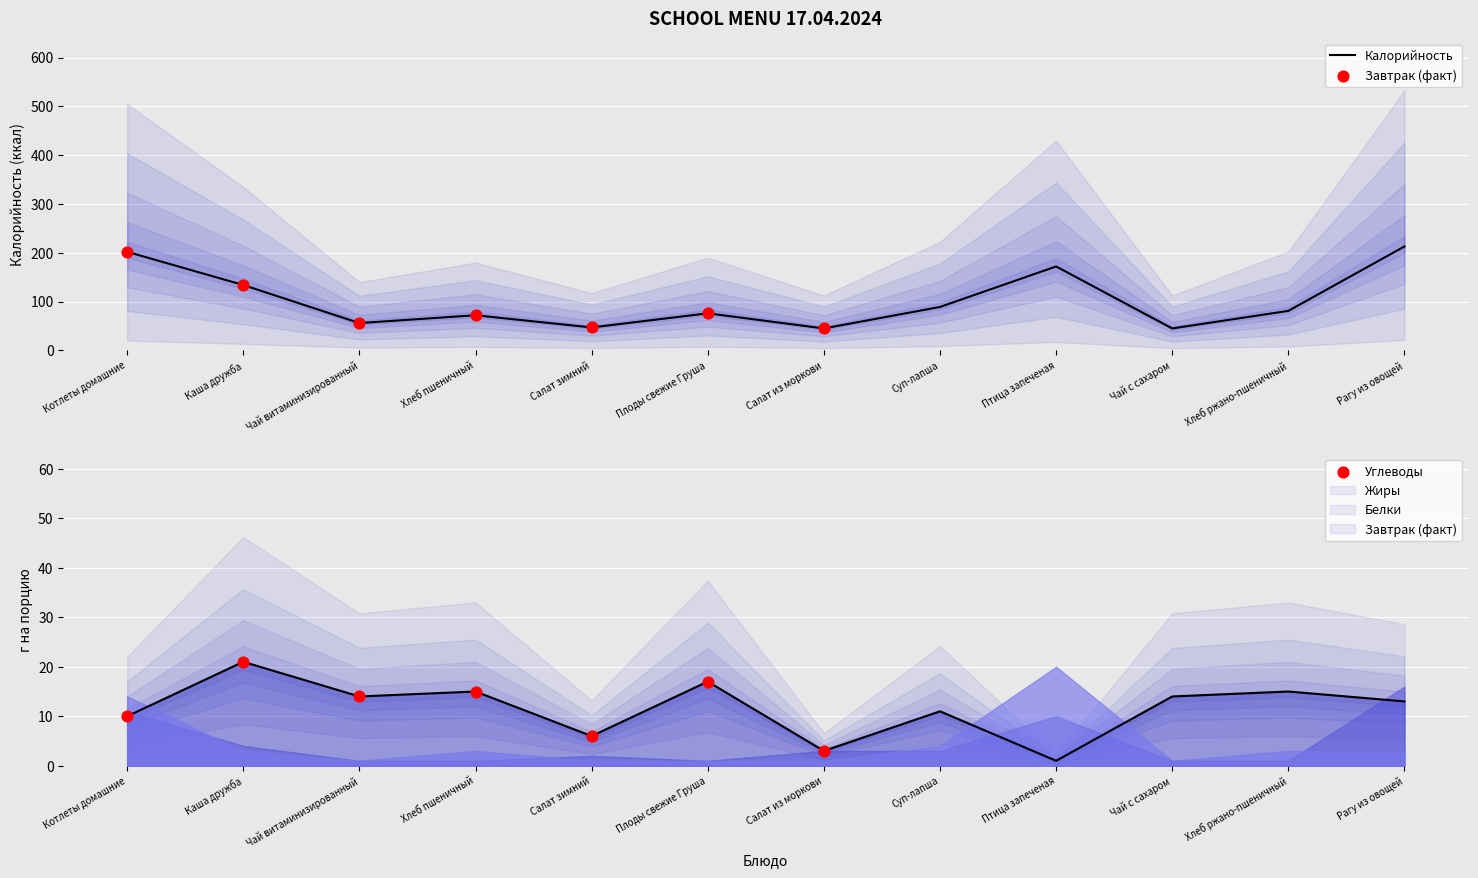

Which series contains the highest Y value?

Калорийность